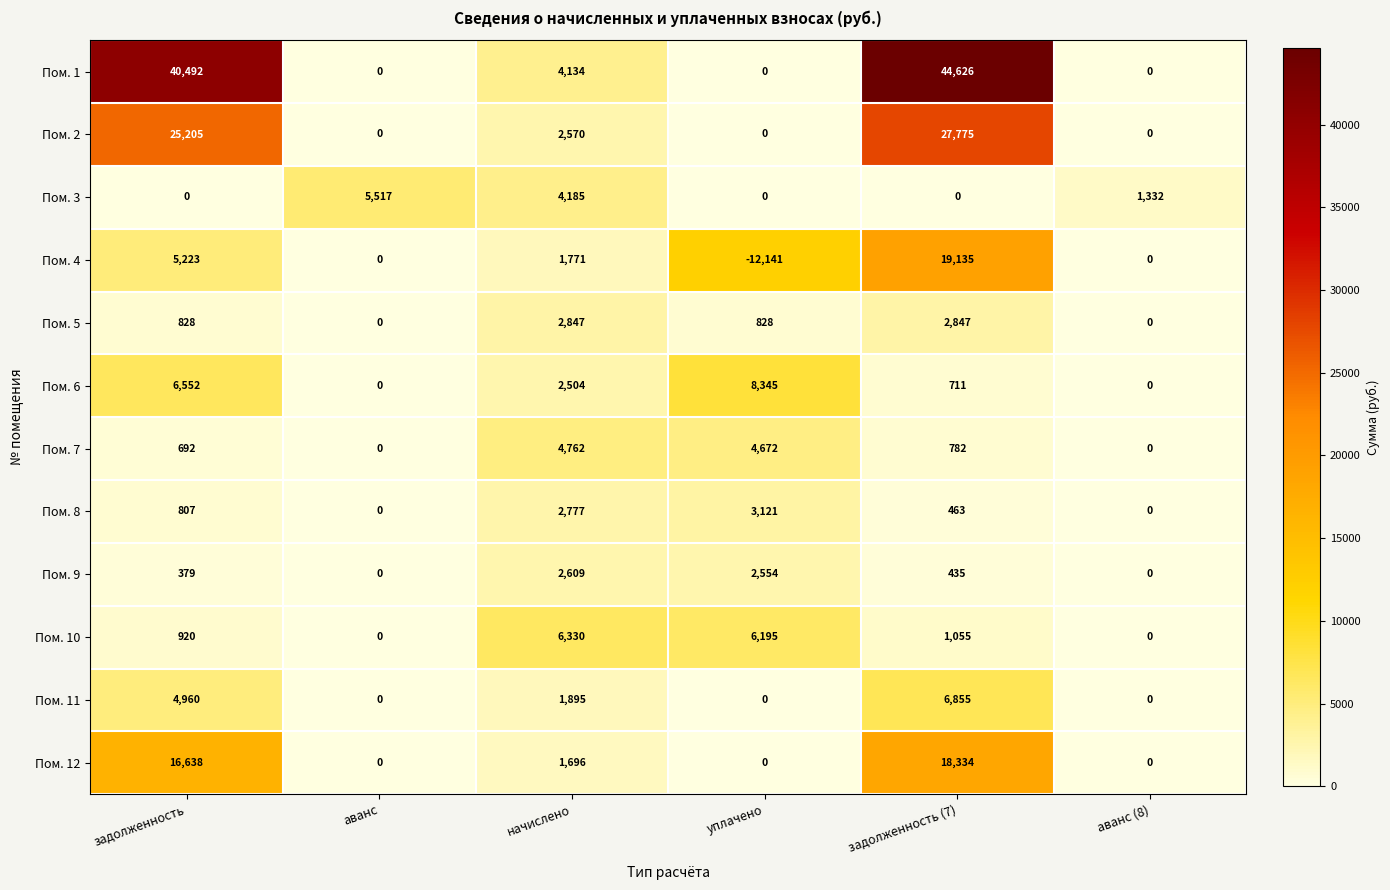

Which series has the largest total across all categories?

Пом. 1